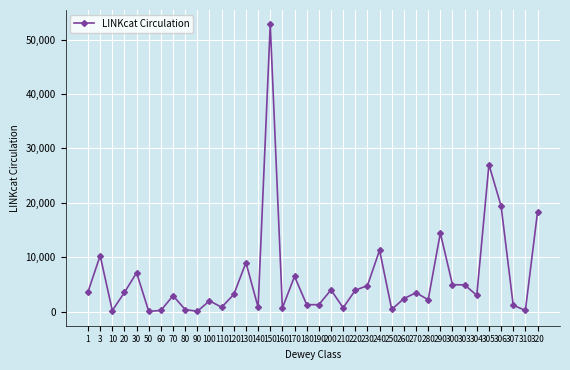

What is the value of the 1st point from the left?

3636